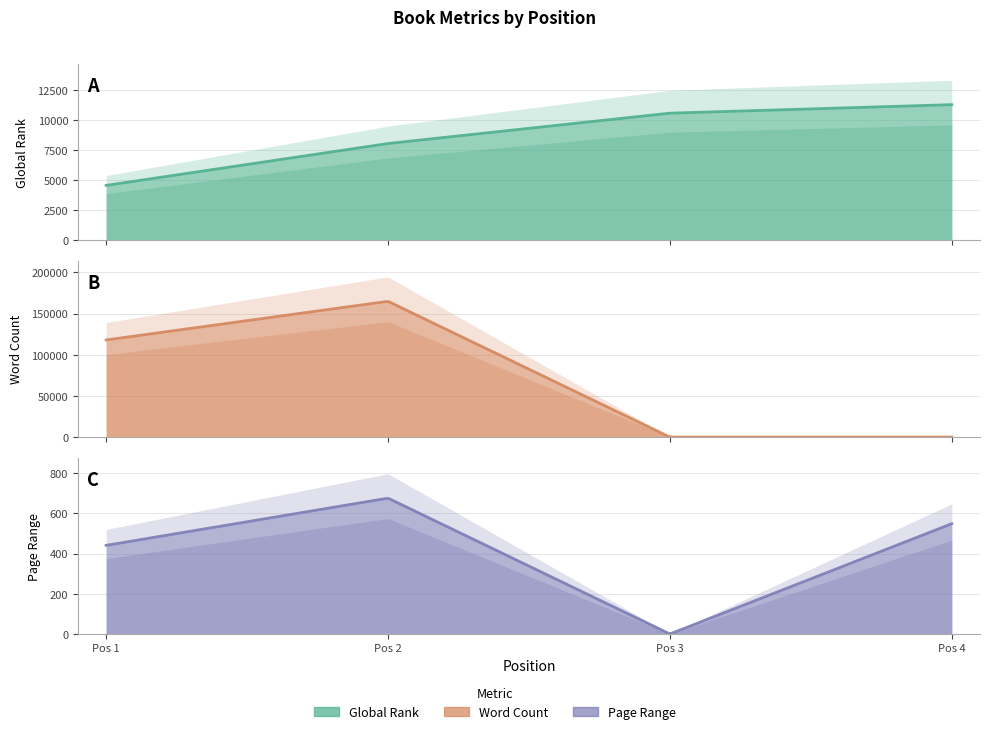

Which series changed the most between 2 and 3?

Word Count